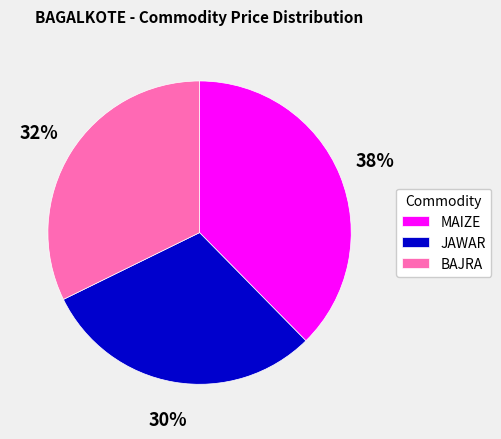

Is there a majority slice in this chart?

No